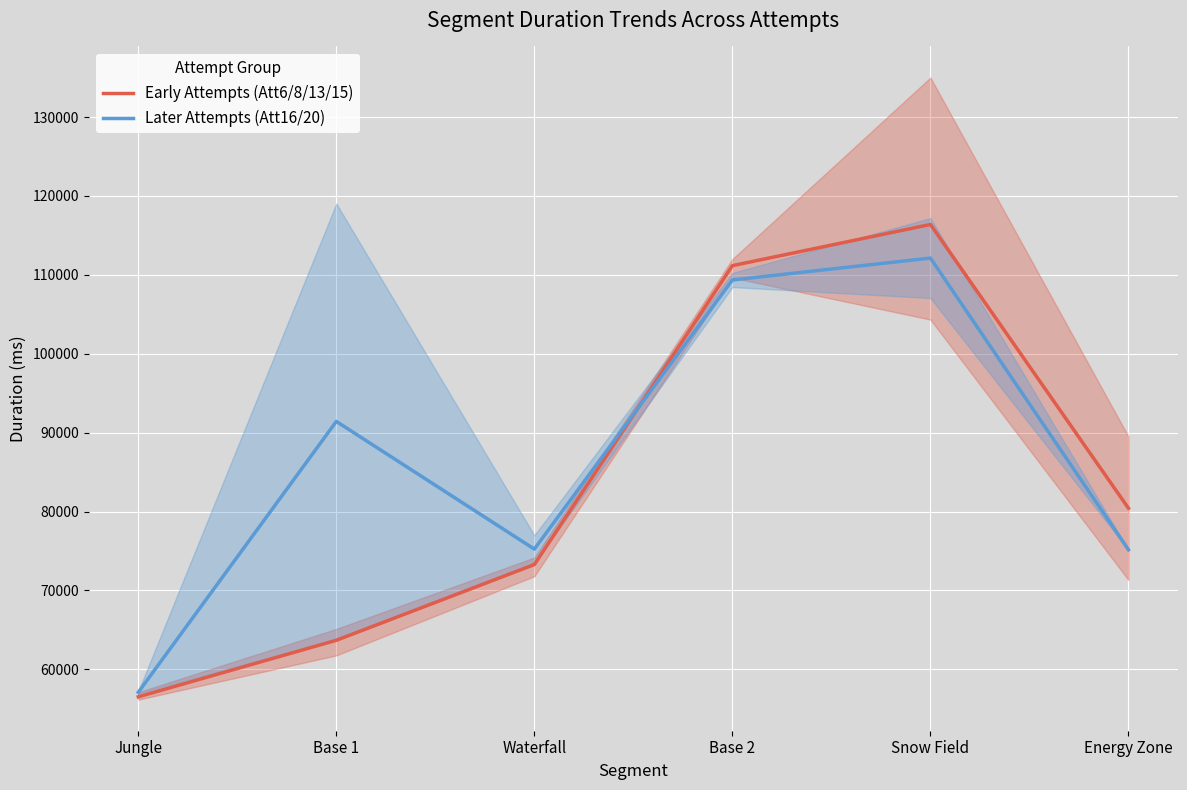

What is the label of the 6th point from the right?

Jungle